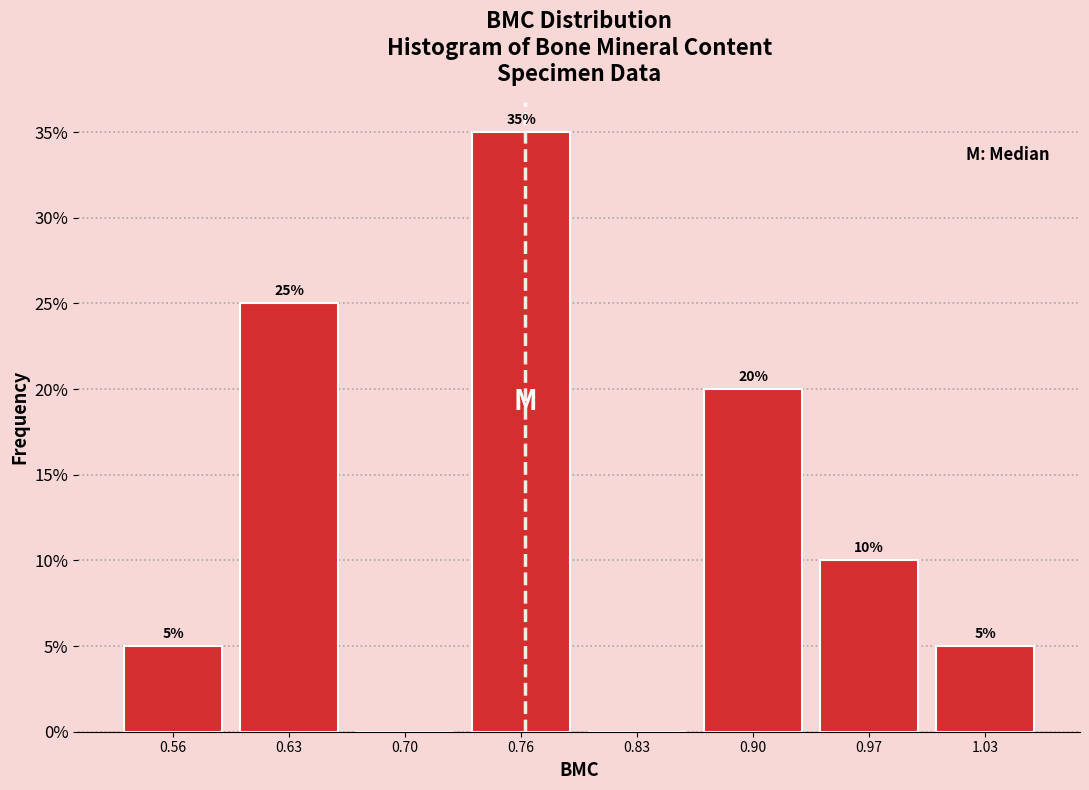

Which range on the x-axis has the tallest bar?

0.73 to 0.80